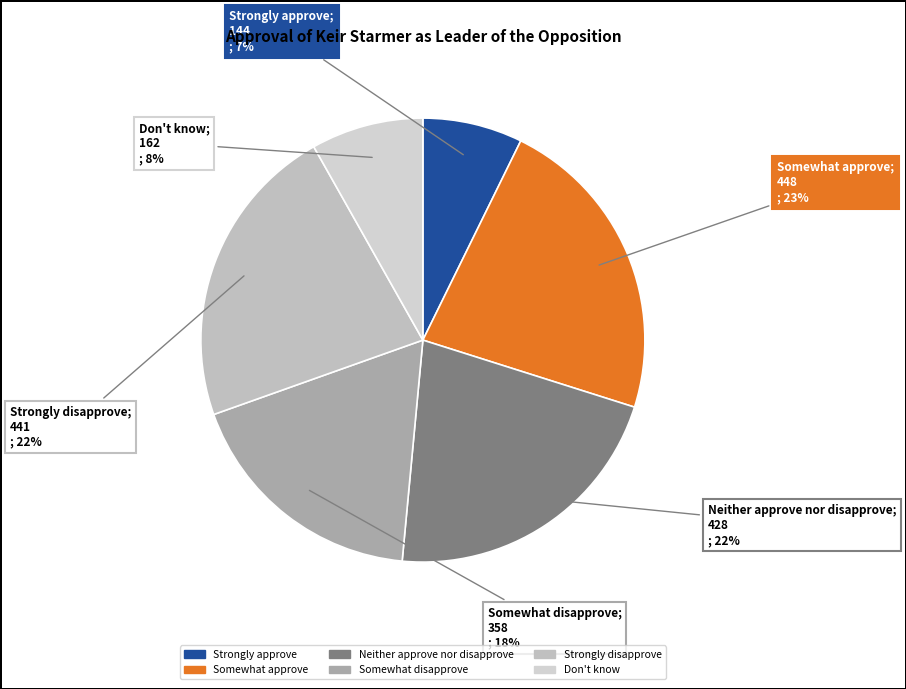

Which slice is the smallest?

Strongly approve